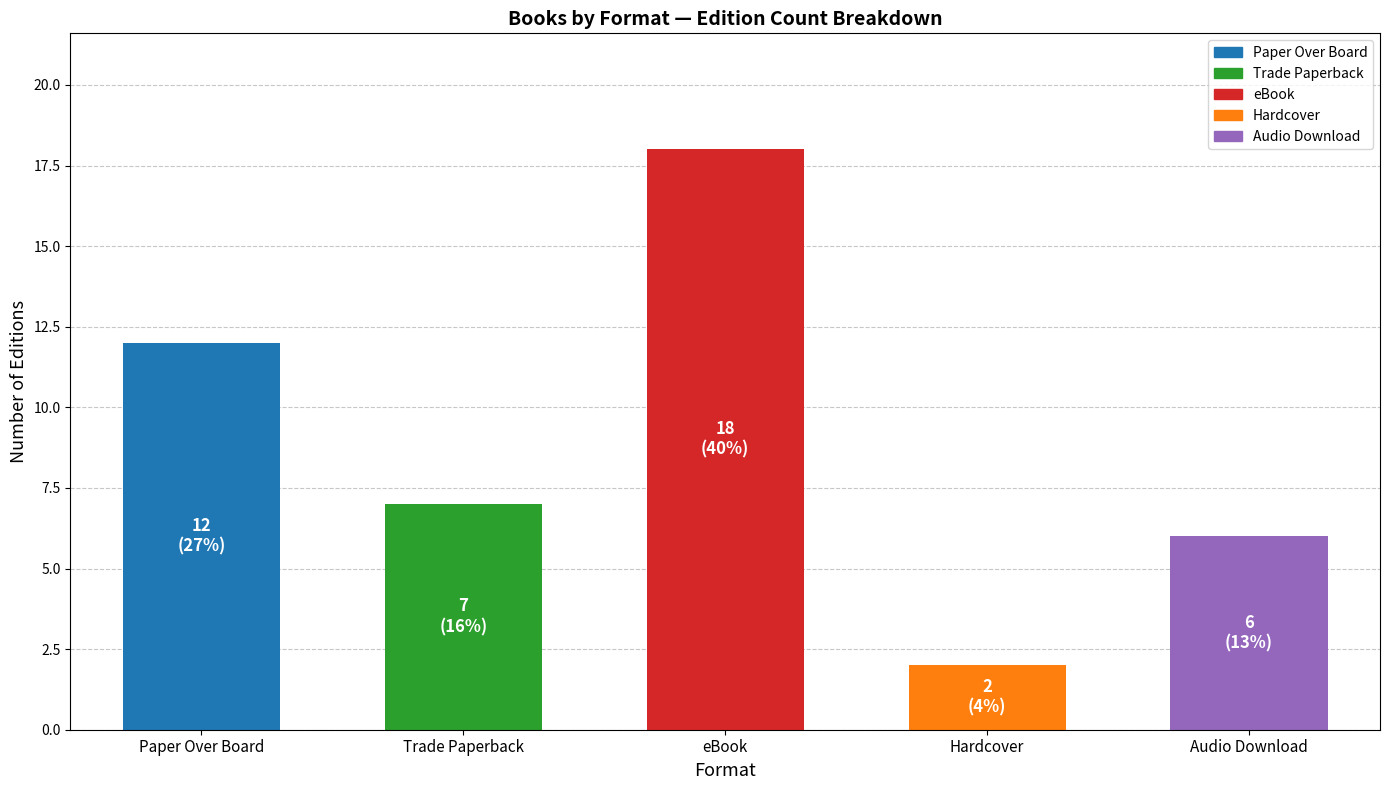

Are the bars grouped side by side (vs. stacked)?

No